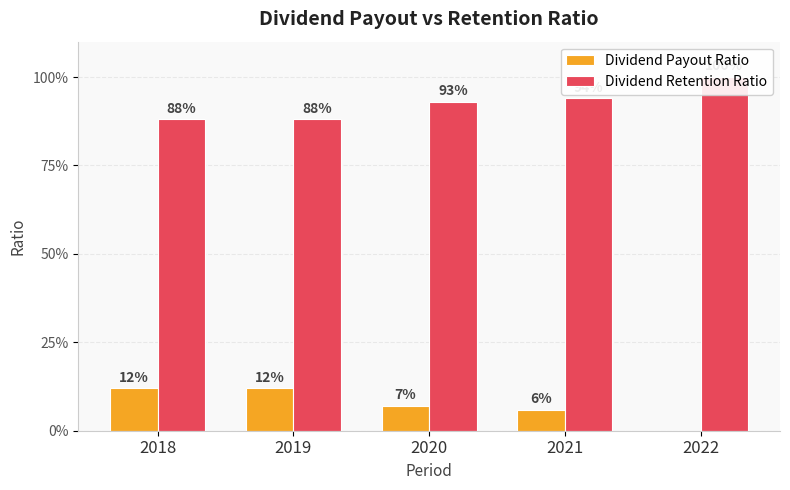

What is the approximate value of Dividend Payout Ratio at 2019?

0.1